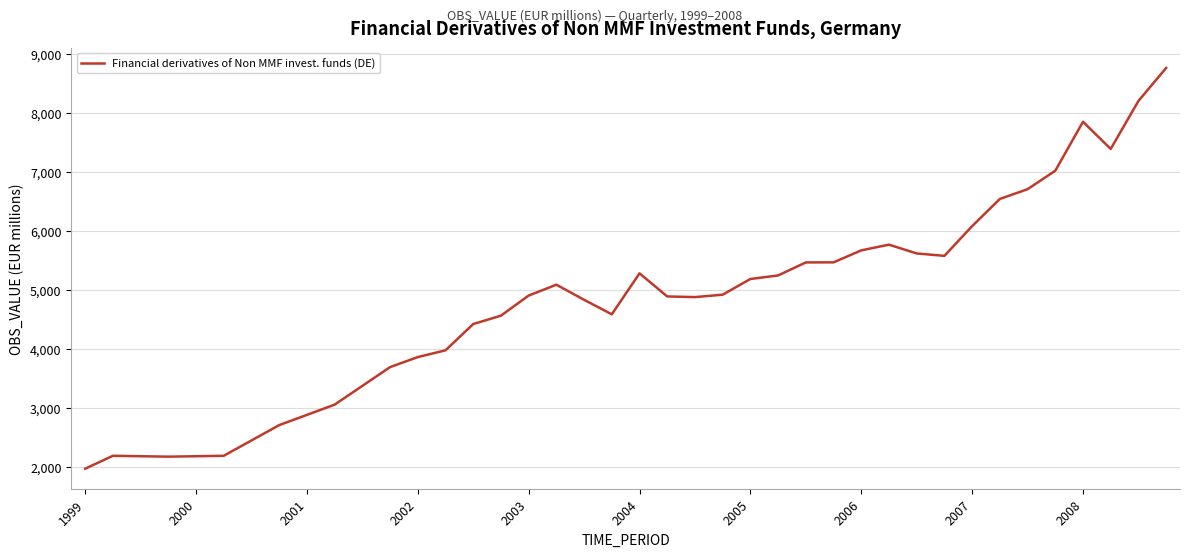

What is the difference between the maximum and minimum values?

6794